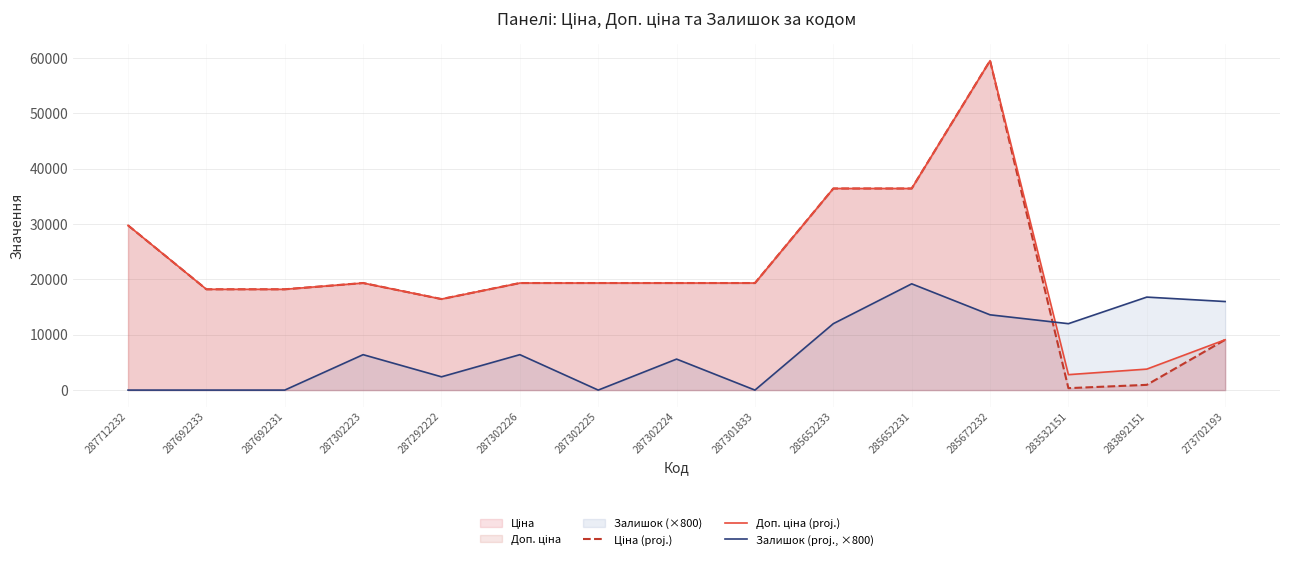

Reading left to right, extract all data points from this chart.

Ціна (proj.): 29761.5	18212.0	18212.0	19343.1	16448.2	19343.1	19343.1	19343.1	19343.1	36424.0	36424.0	59523.0	348.6	947.6	9092.0
Доп. ціна (proj.): 29761.5	18212.0	18212.0	19343.1	16448.2	19343.1	19343.1	19343.1	19343.1	36424.0	36424.0	59523.0	2789.2	3790.3	9092.0
Залишок (proj., ×800): 0.0	0.0	0.0	6400.0	2400.0	6400.0	0.0	5600.0	0.0	12000.0	19200.0	13600.0	12000.0	16800.0	16000.0